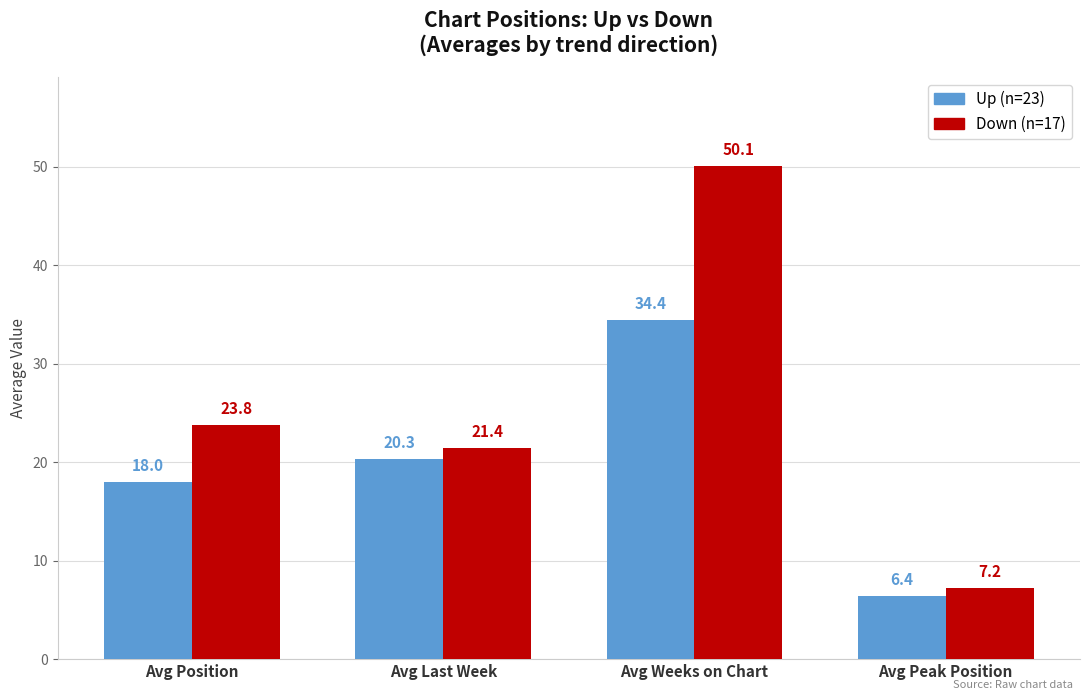

How many bars are there in total?

8